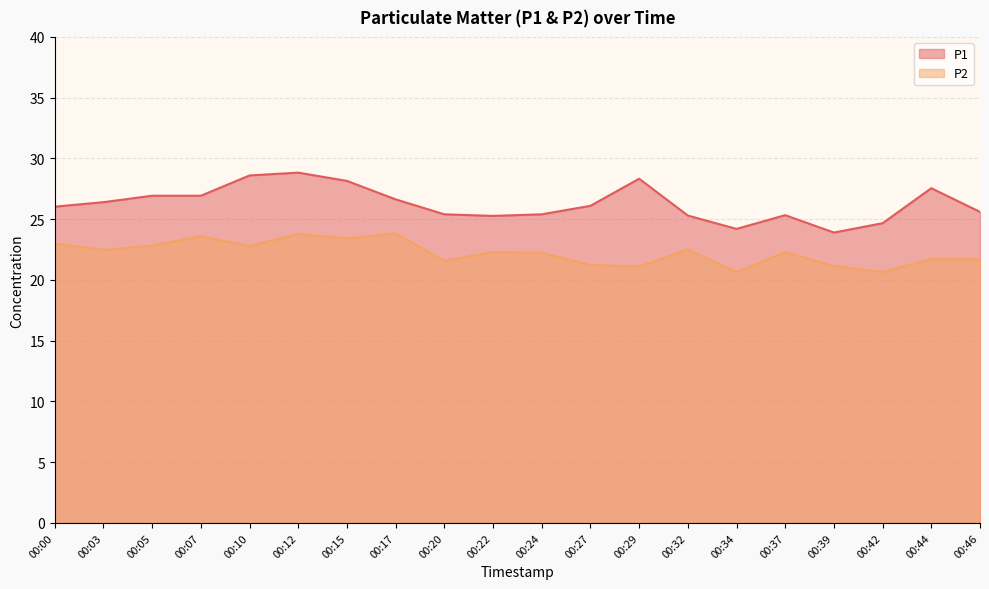

List the labels in order of P1 value, largest first.

00:12, 00:10, 00:29, 00:15, 00:44, 00:05, 00:07, 00:17, 00:03, 00:27, 00:00, 00:46, 00:20, 00:24, 00:37, 00:32, 00:22, 00:42, 00:34, 00:39